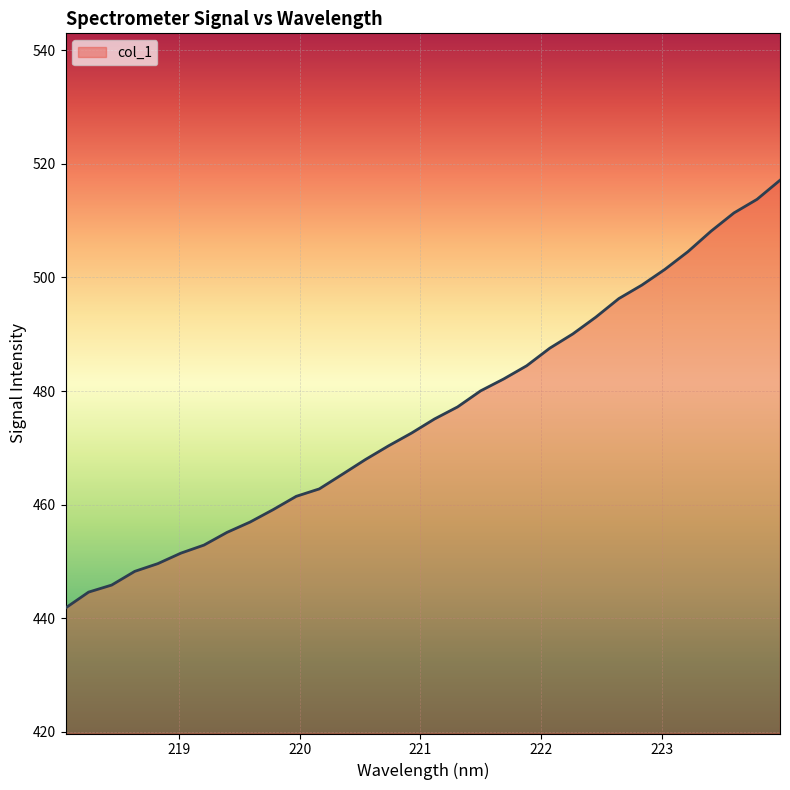

What is the difference between the maximum and minimum values?

75.3